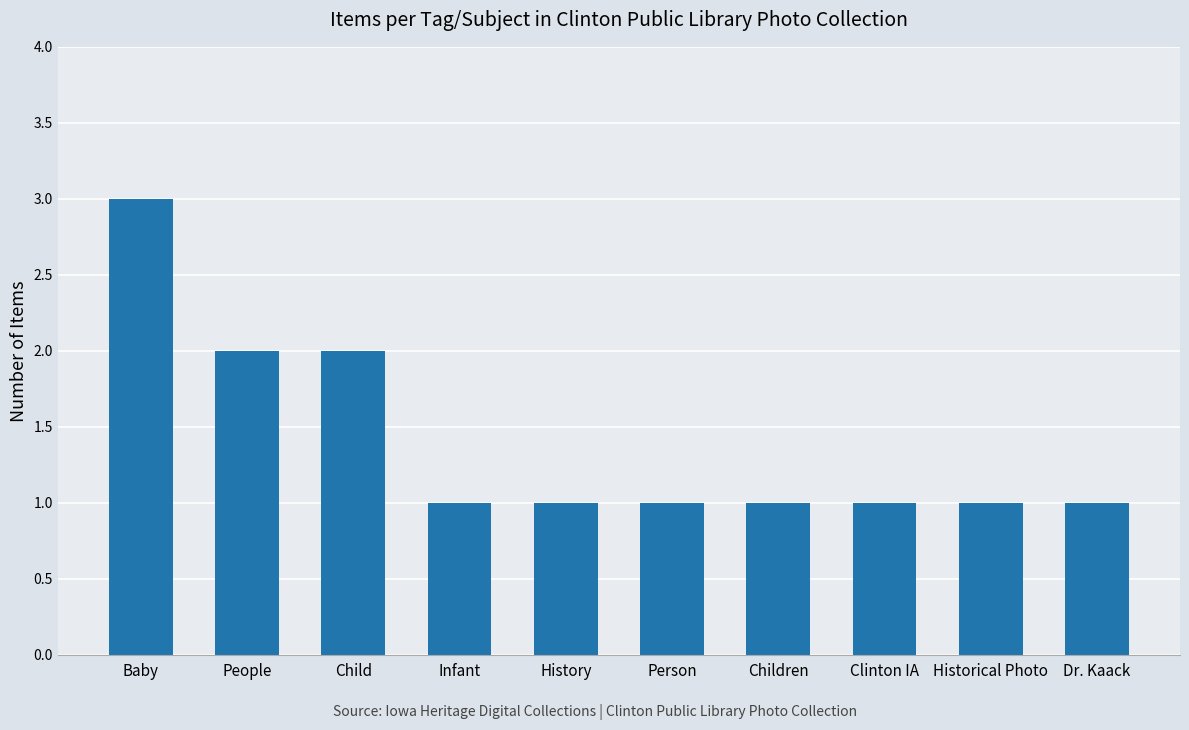

Read the value at Dr. Kaack.

1